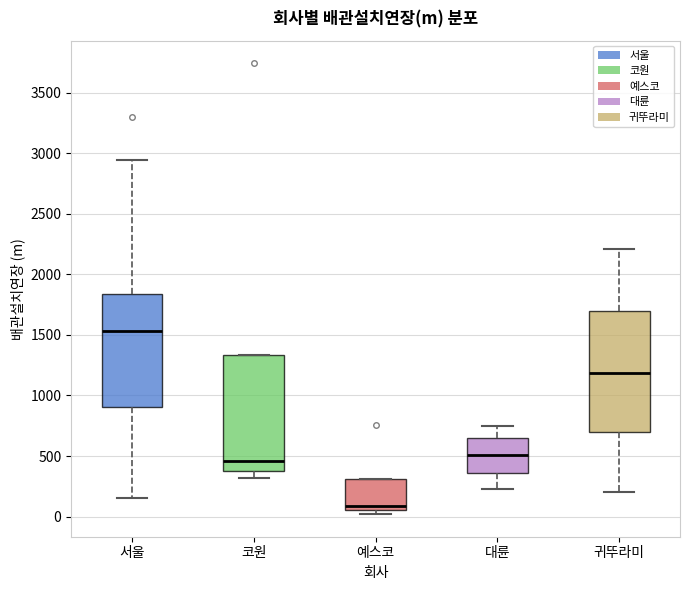

Reading left to right, read every box against the y-axis: the position of its median line, the range the box covers, and the ends of its whiskers. The values are not printed on the chart, so give them approximately, as read against the axis.

서울: median 1550, box 900 to 1850, whiskers 150 to 2950
코원: median 450, box 400 to 1350, whiskers 300 to 1350
예스코: median 100, box 50 to 300, whiskers 0 to 300
대륜: median 500, box 350 to 650, whiskers 250 to 750
귀뚜라미: median 1200, box 700 to 1700, whiskers 200 to 2200